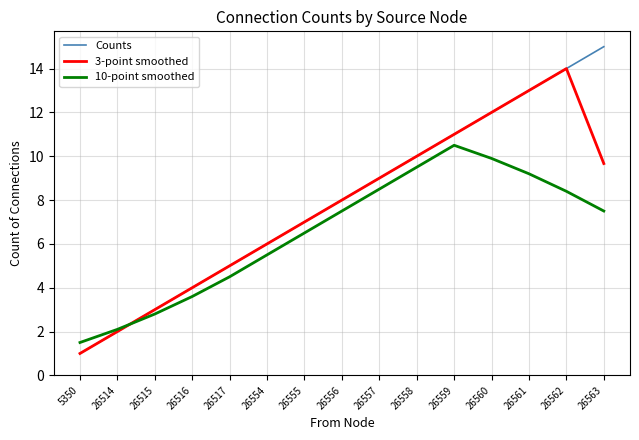

Rank the series by their maximum value, from lowest to highest.

10-point smoothed, 3-point smoothed, Counts